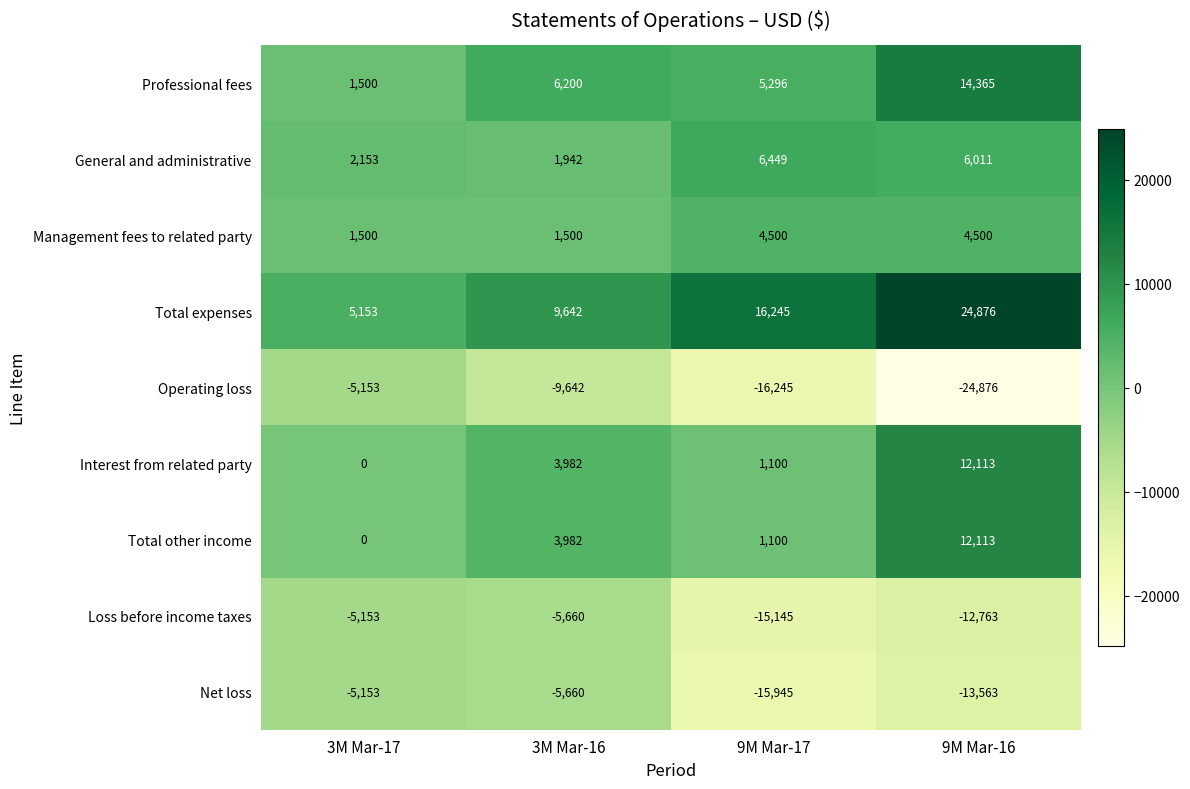

What is the spread (max minus min) of values at 3M Mar-17?

10306